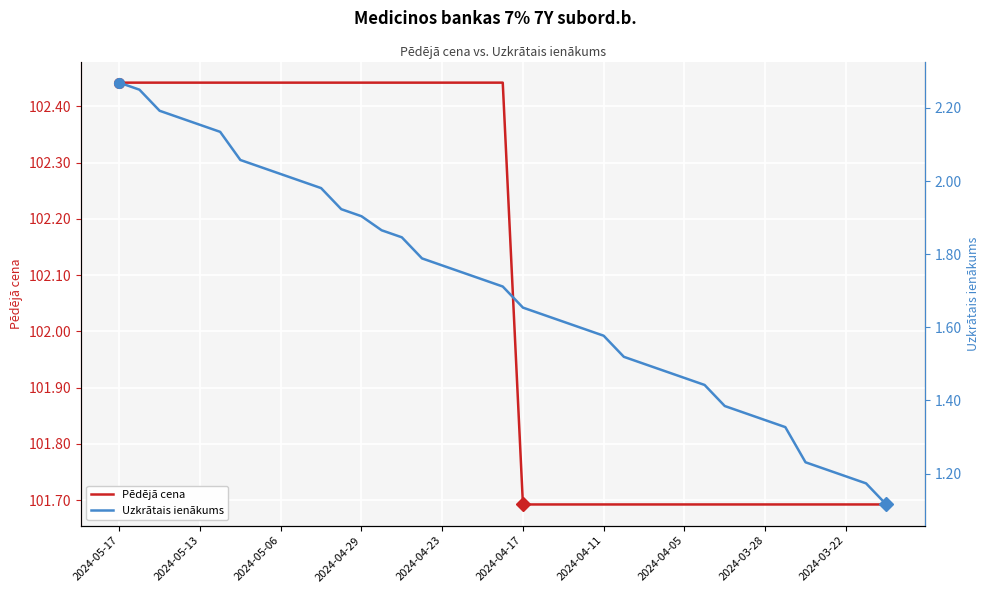

What is the average value of the Pēdējā cena series?

102.1